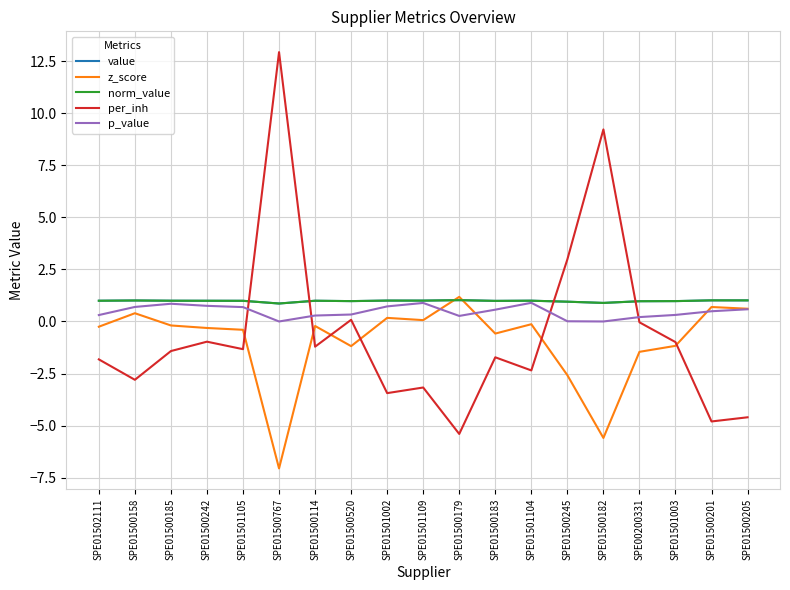

True or false: p_value and norm_value cross at least once.

False